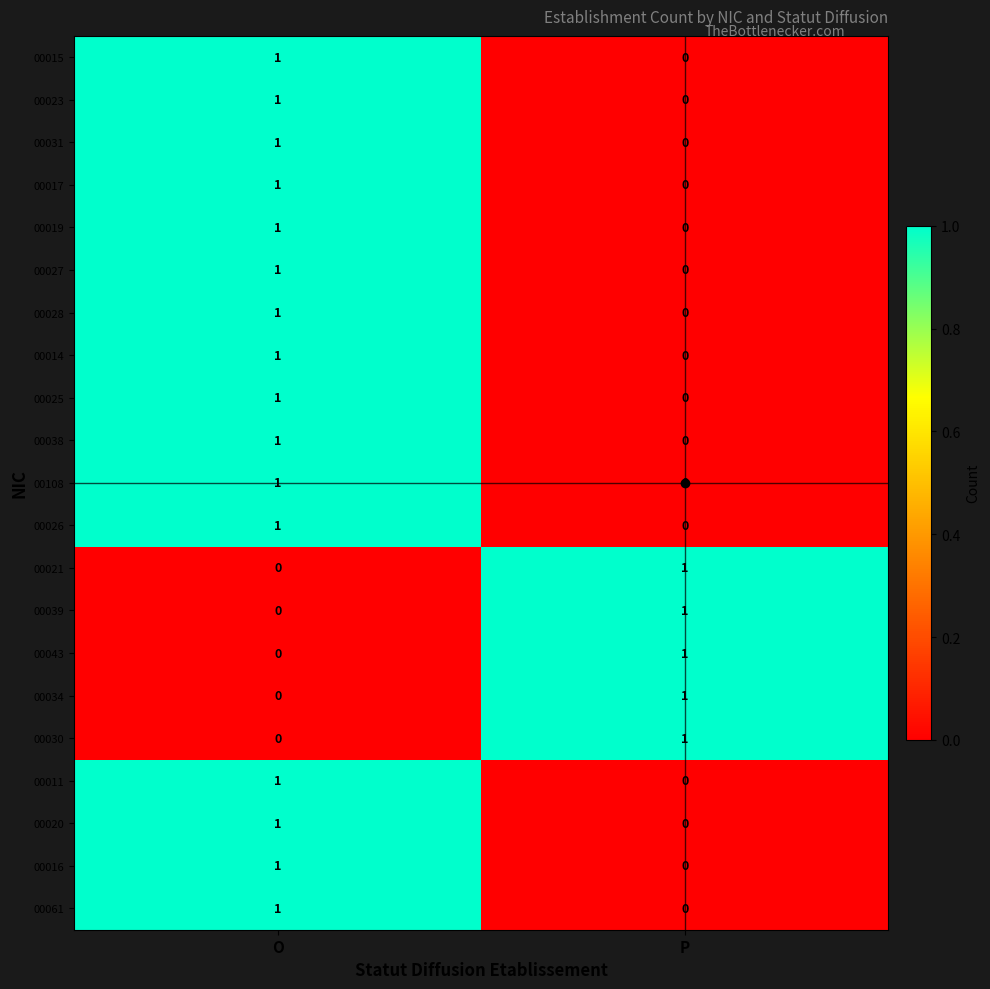

At how many categories does at least one series exceed 0?

2